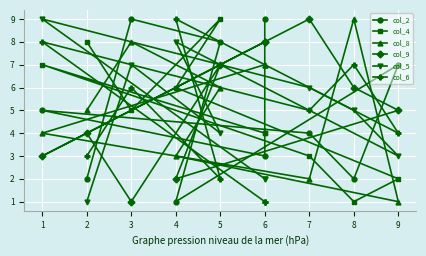

How many lines are shown in the chart?

6